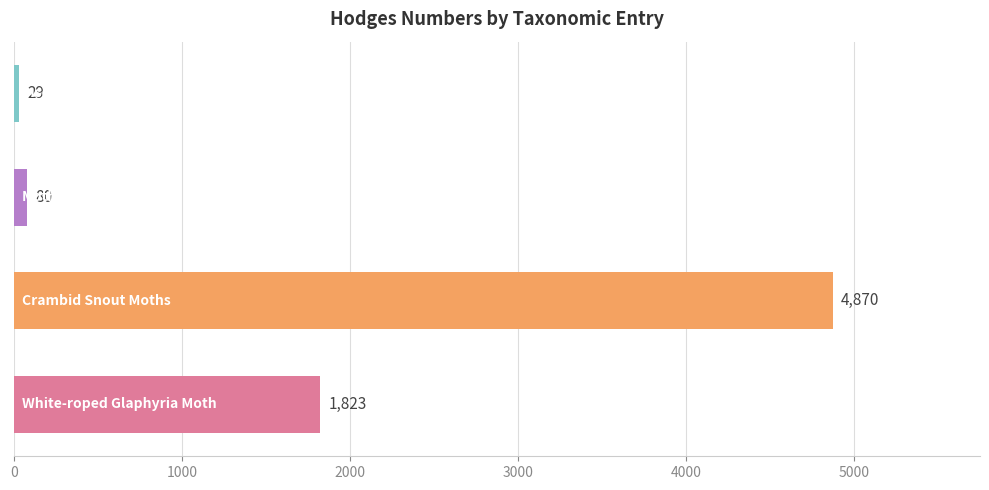

What is the difference between the maximum and minimum values?

4841.0